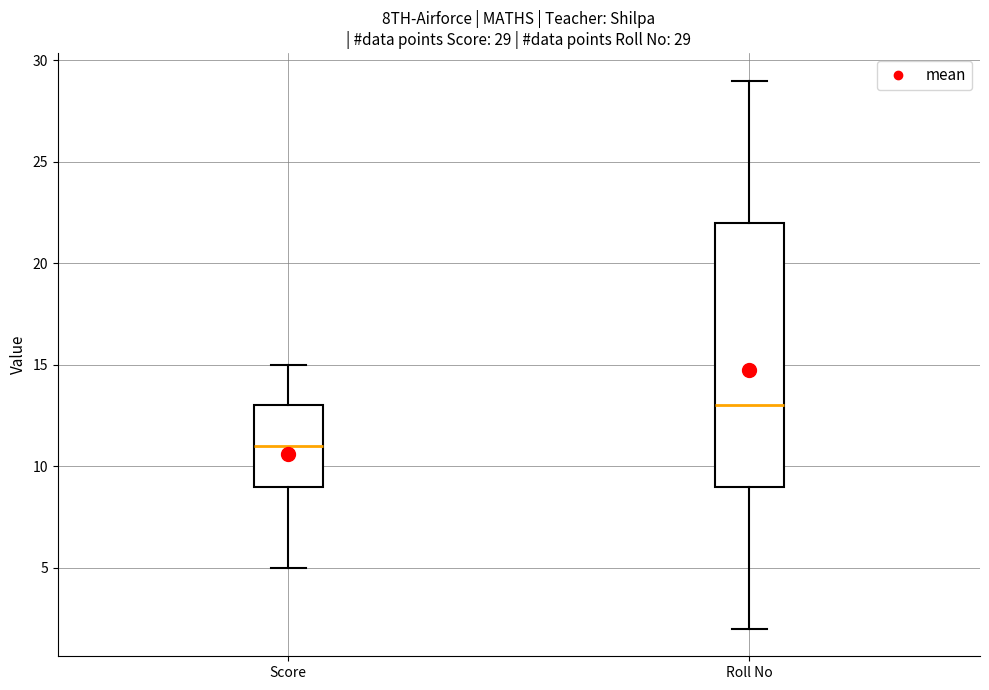

Comparing the boxes themselves (not the whiskers), which one is the tallest?

Roll No